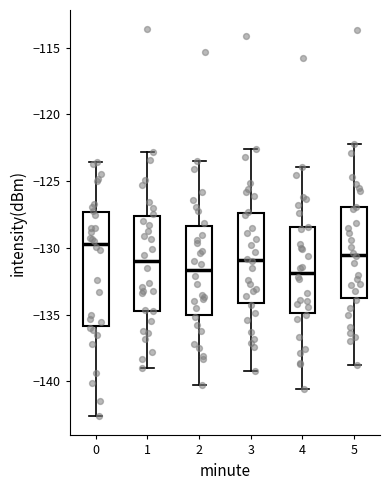

Which box has the highest median line?

0